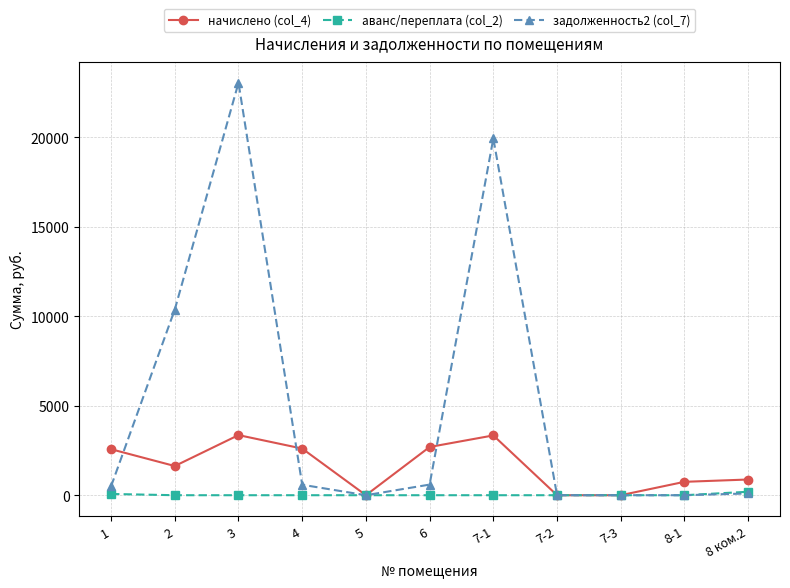

Is it true that начислено (col_4) equals 0.0 at 7-2?

True